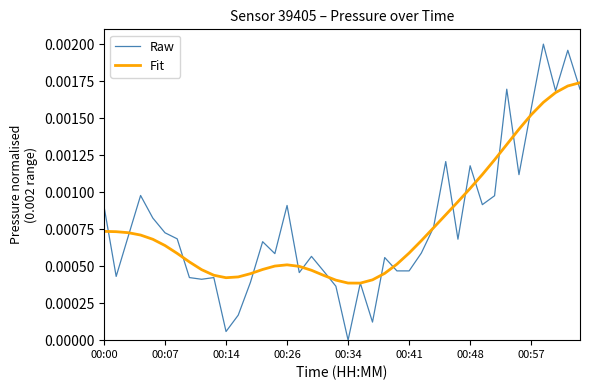

Count the number of data series in this chart.

2